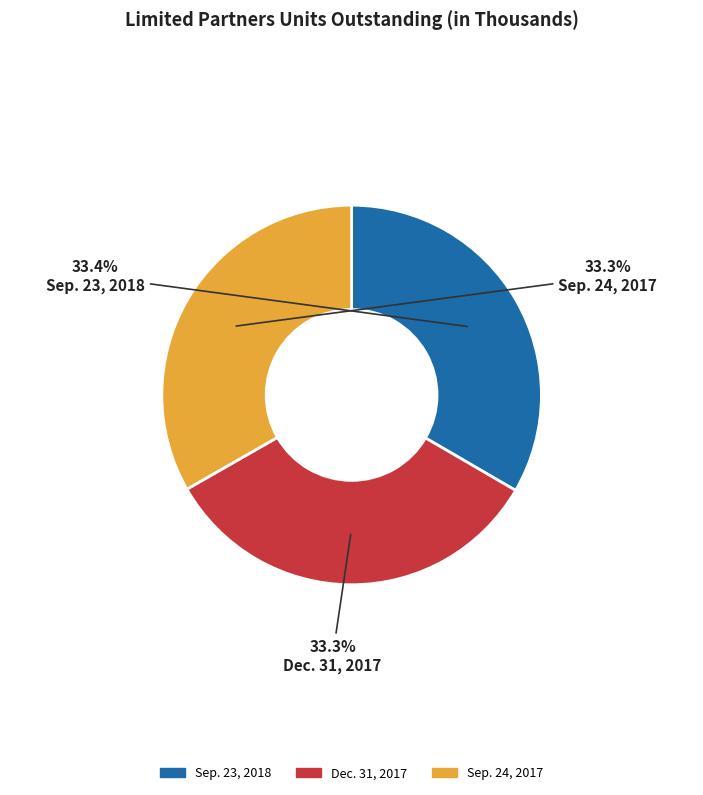

Does any single category account for the majority?

No